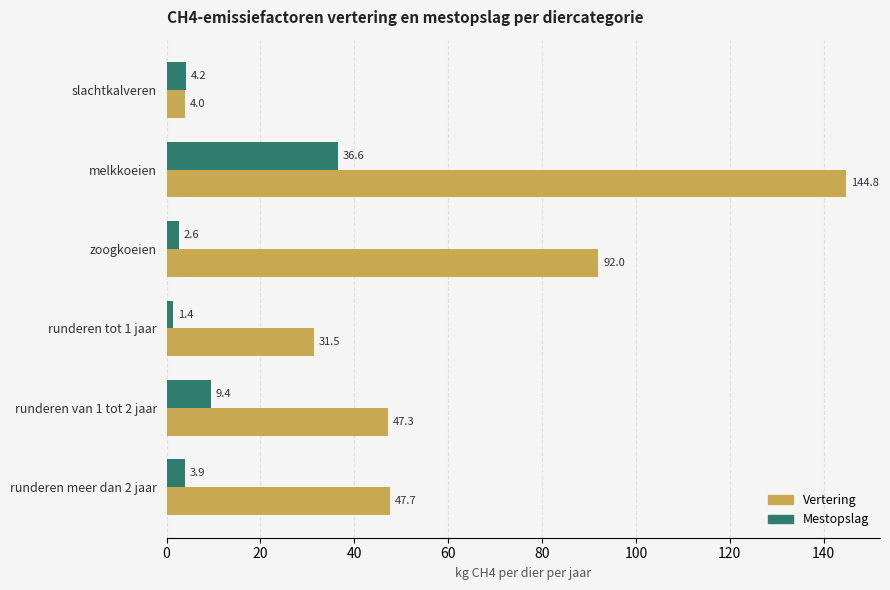

At which category does the chart reach its peak across all series?

melkkoeien